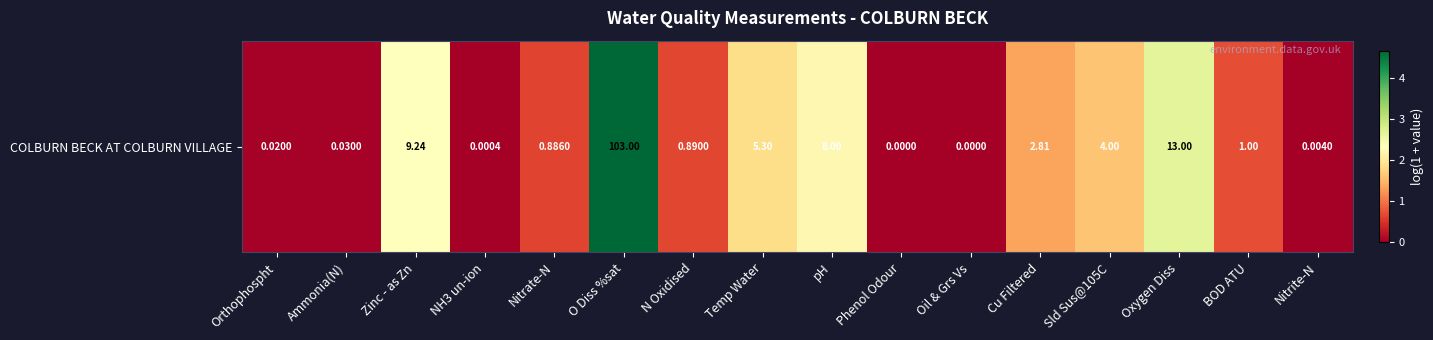

List the labels in order of value, largest first.

O Diss %sat, Oxygen Diss, Zinc - as Zn, pH, Temp Water, Sld Sus@105C, Cu Filtered, BOD ATU, N Oxidised, Nitrate-N, Ammonia(N), Orthophospht, Nitrite-N, NH3 un-ion, Phenol Odour, Oil & Grs Vs